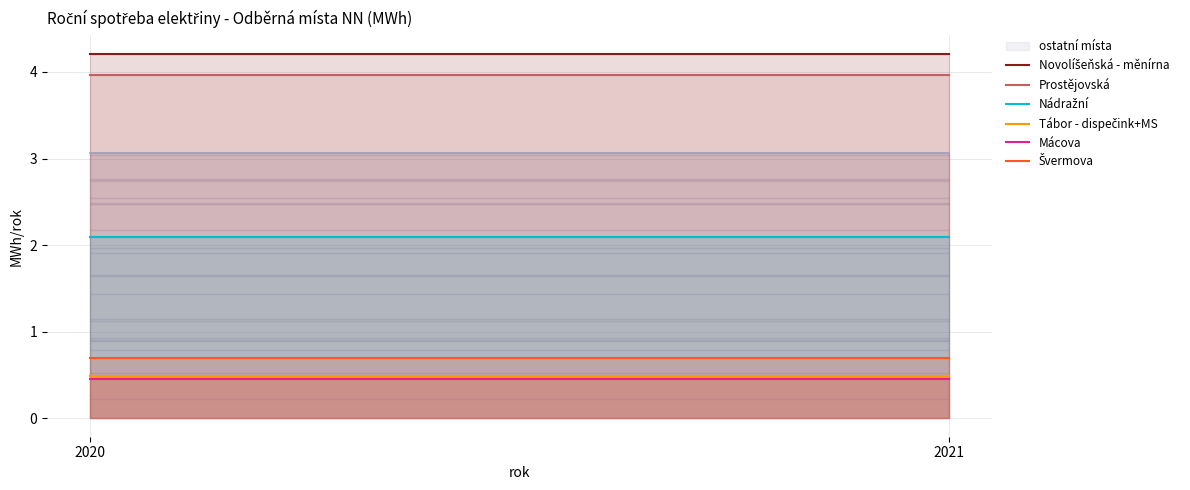

At how many categories does at least one series exceed 1?

2